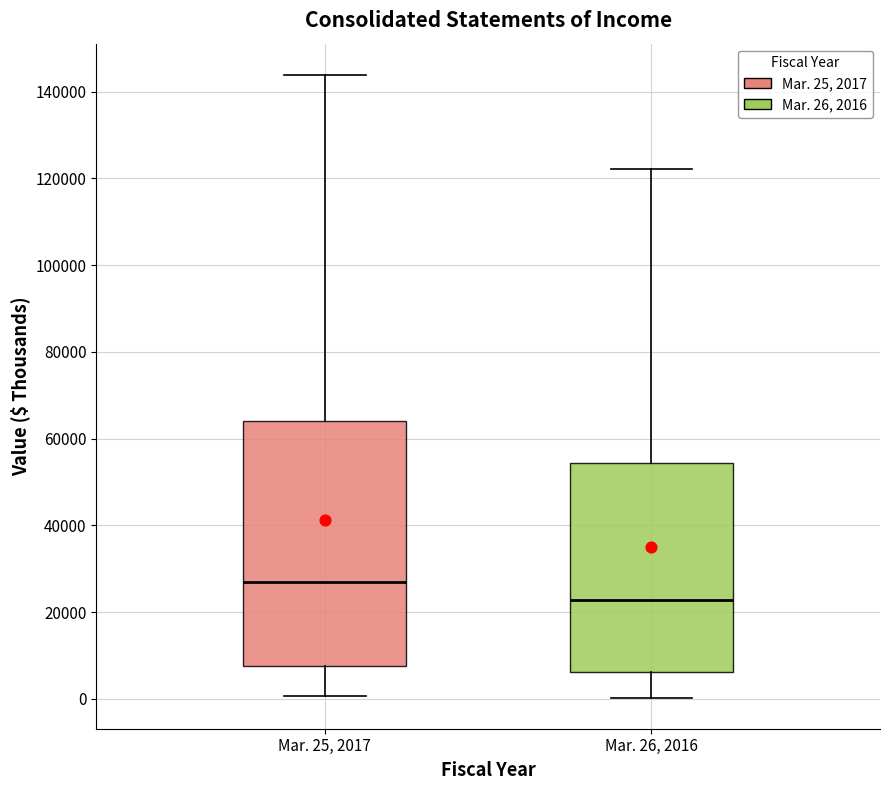

Reading left to right, transcribe this box plot: for each box, give where its median line is, the range the box spans, and where its two whiskers end, as read against the y-axis. The values are not printed on the chart, so give them approximately, as read against the axis.

Mar. 25, 2017: median 28000, box 8000 to 64000, whiskers 0 to 144000
Mar. 26, 2016: median 22000, box 6000 to 54000, whiskers 0 to 122000